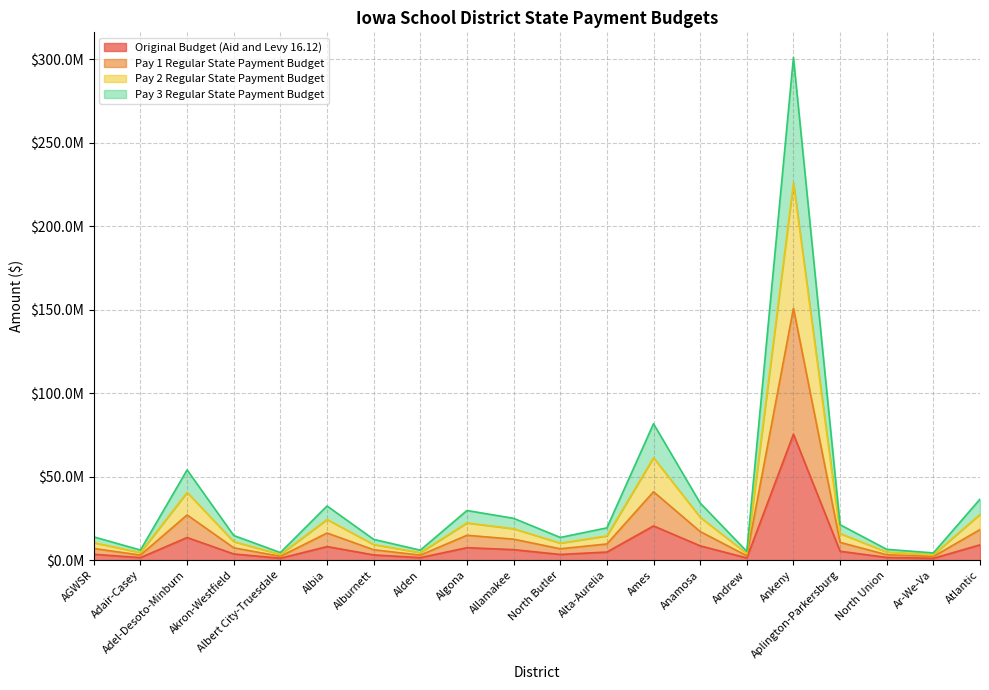

What is the difference between the maximum and minimum values in the Original Budget (Aid and Levy 16.12) series?

74303983